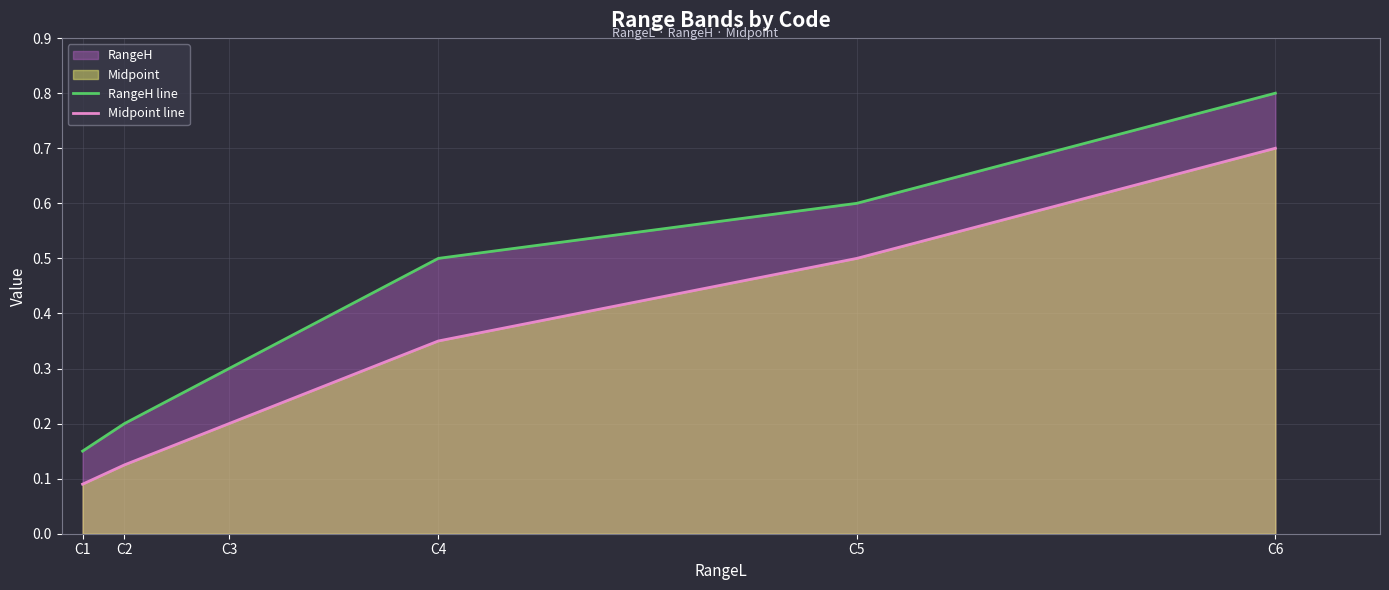

Between C5 and C6, which is larger?

C6